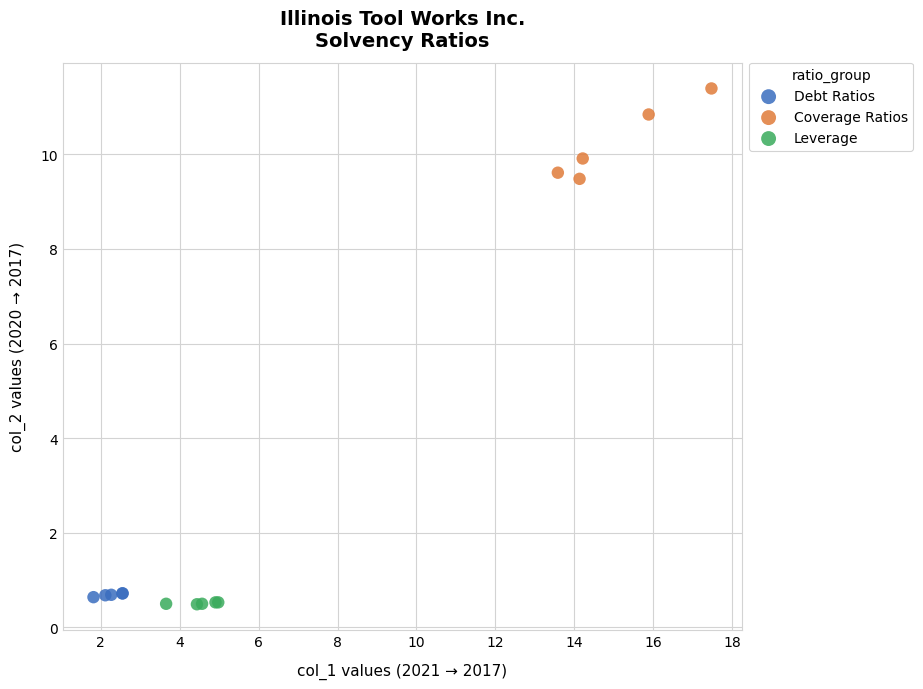

Which series contains the highest Y value?

Coverage Ratios